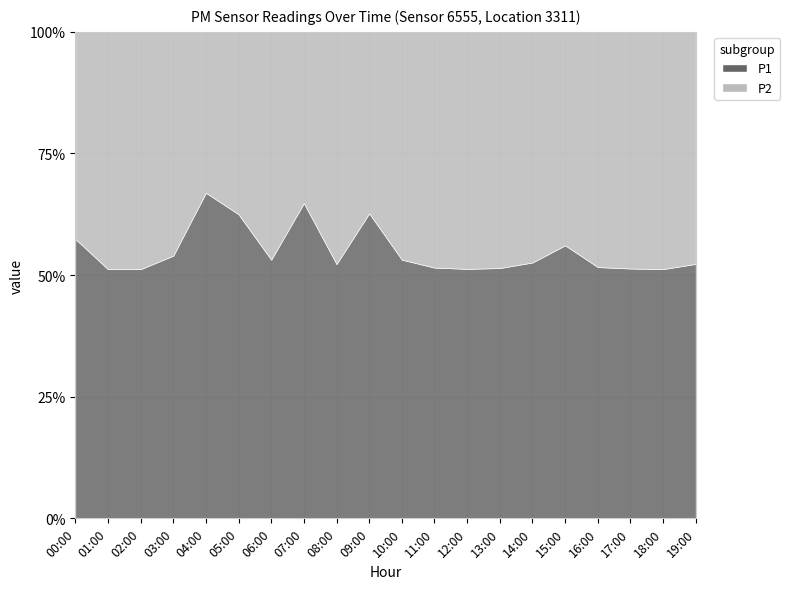

True or false: P1 and P2 cross at least once.

False